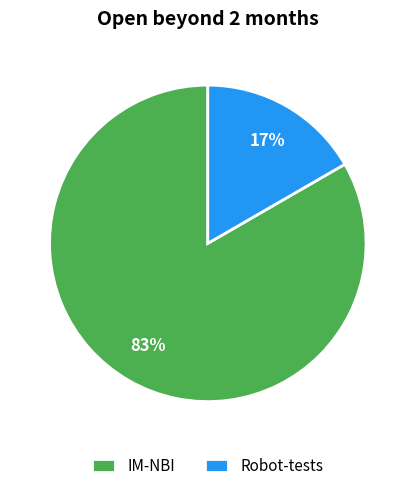

To the nearest percent, what is the average slice percentage?

50%